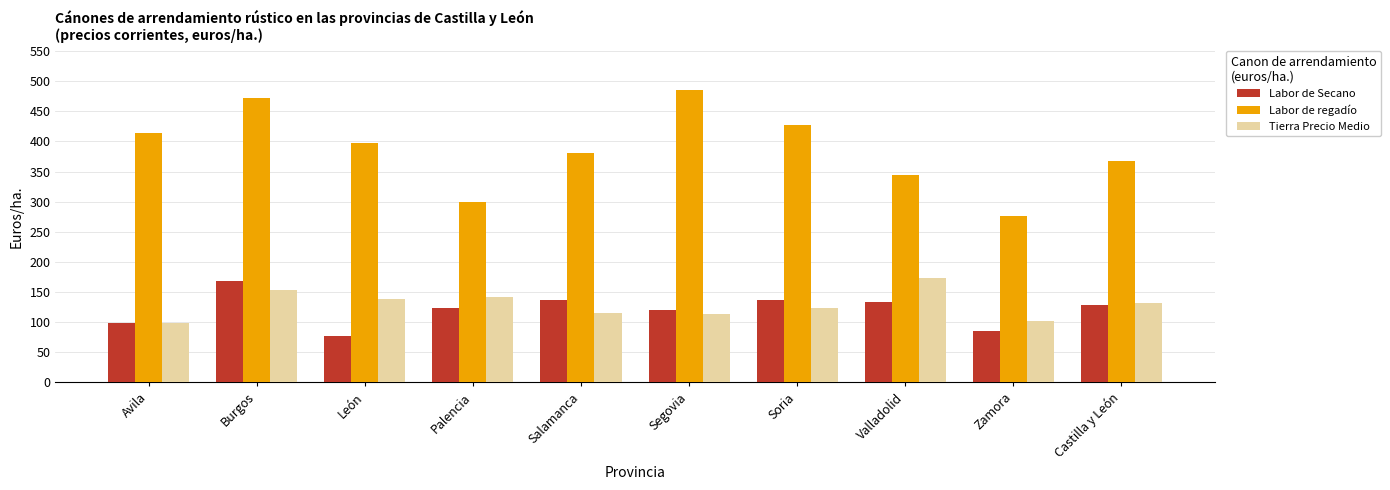

What is the maximum value for Labor de regadío?

486